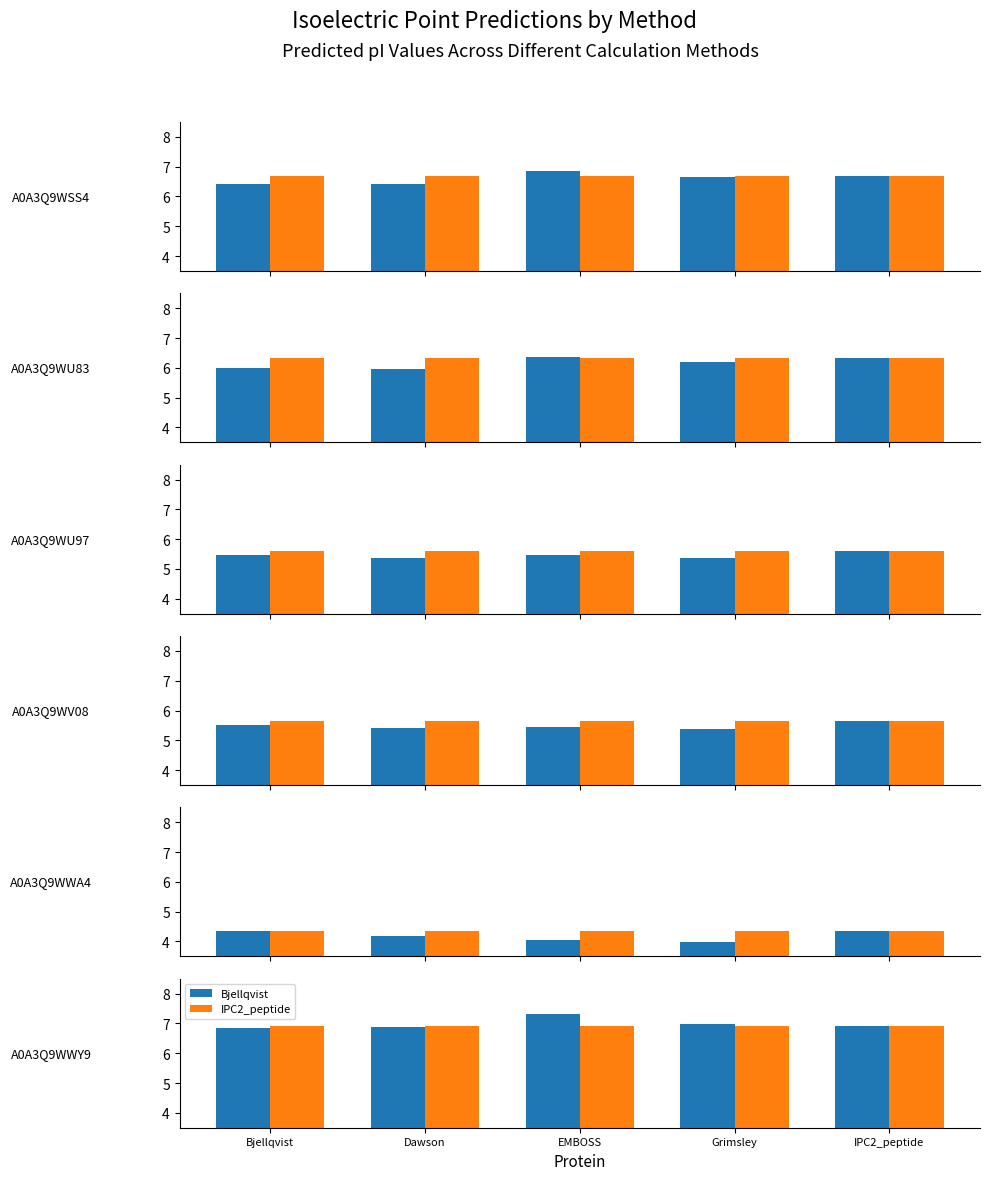

Which series changed the most between Dawson and EMBOSS?

Bjellqvist